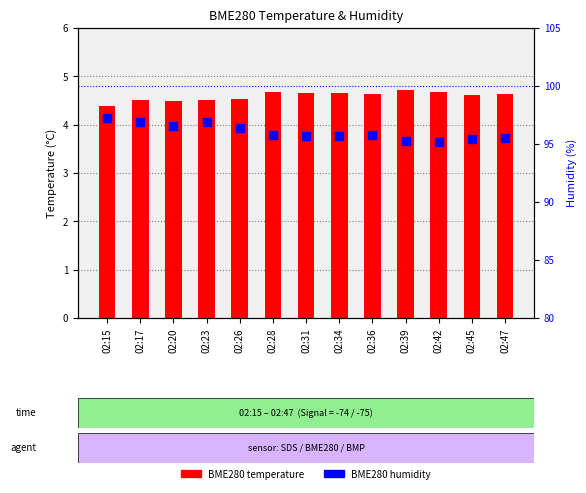

What is the total value across all series at 02:36?

100.4